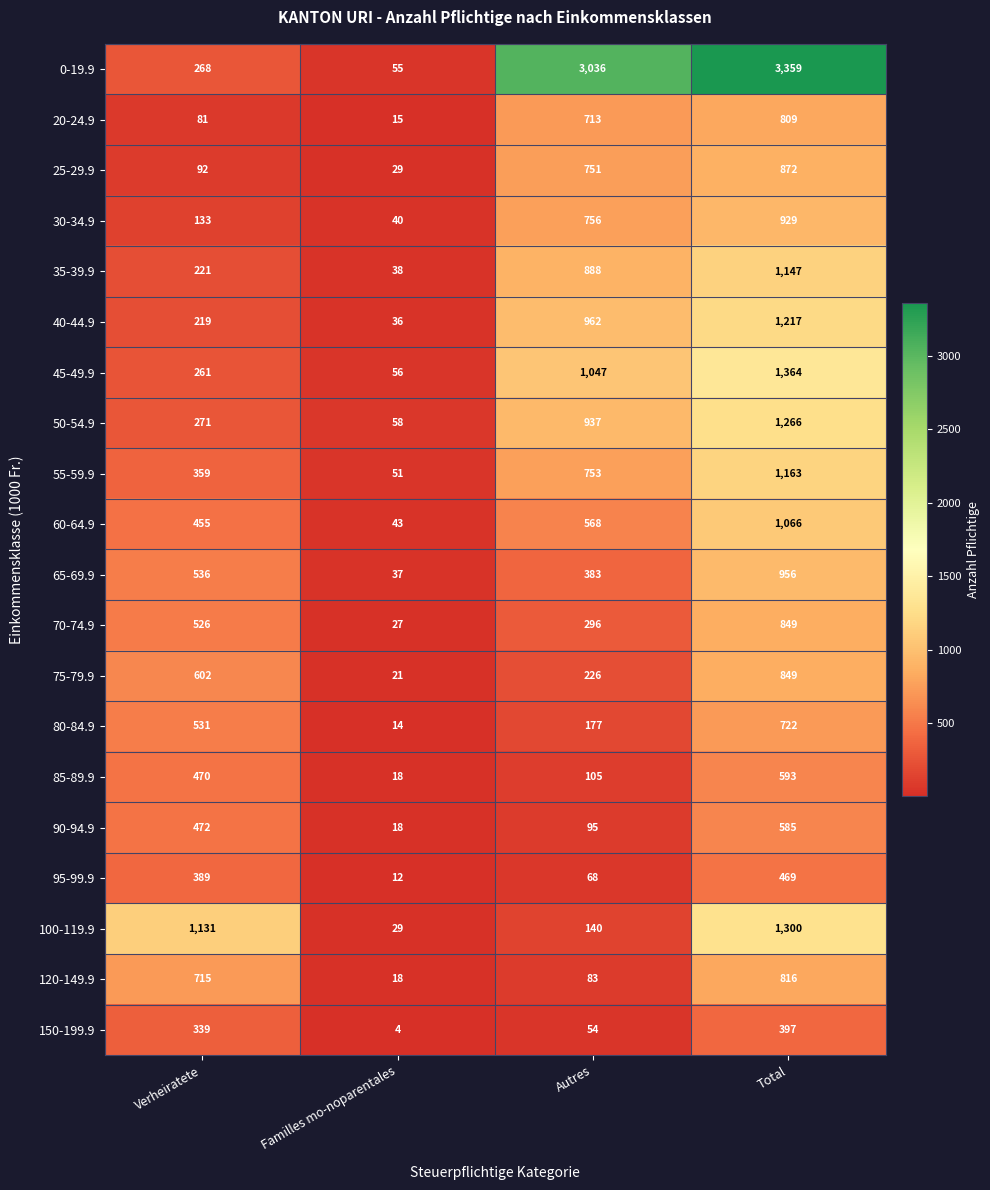

The 100-119.9 series shows 1300 at Total. True or false?

True